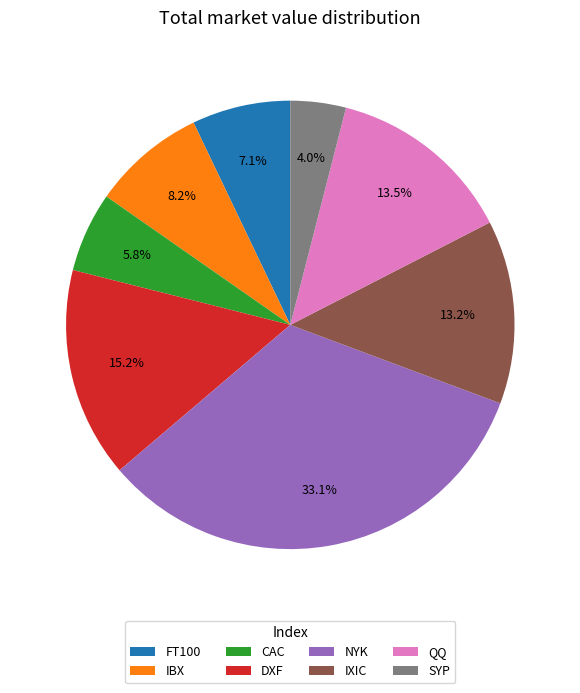

Does NYK represent more than half of the total?

No